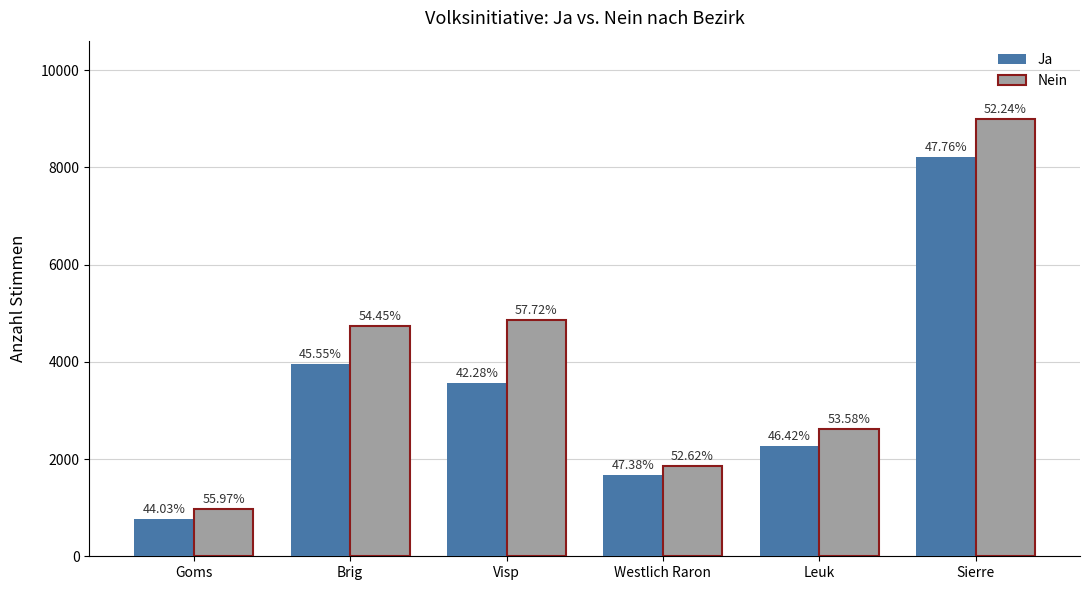

At how many categories does at least one series exceed 6561?

1